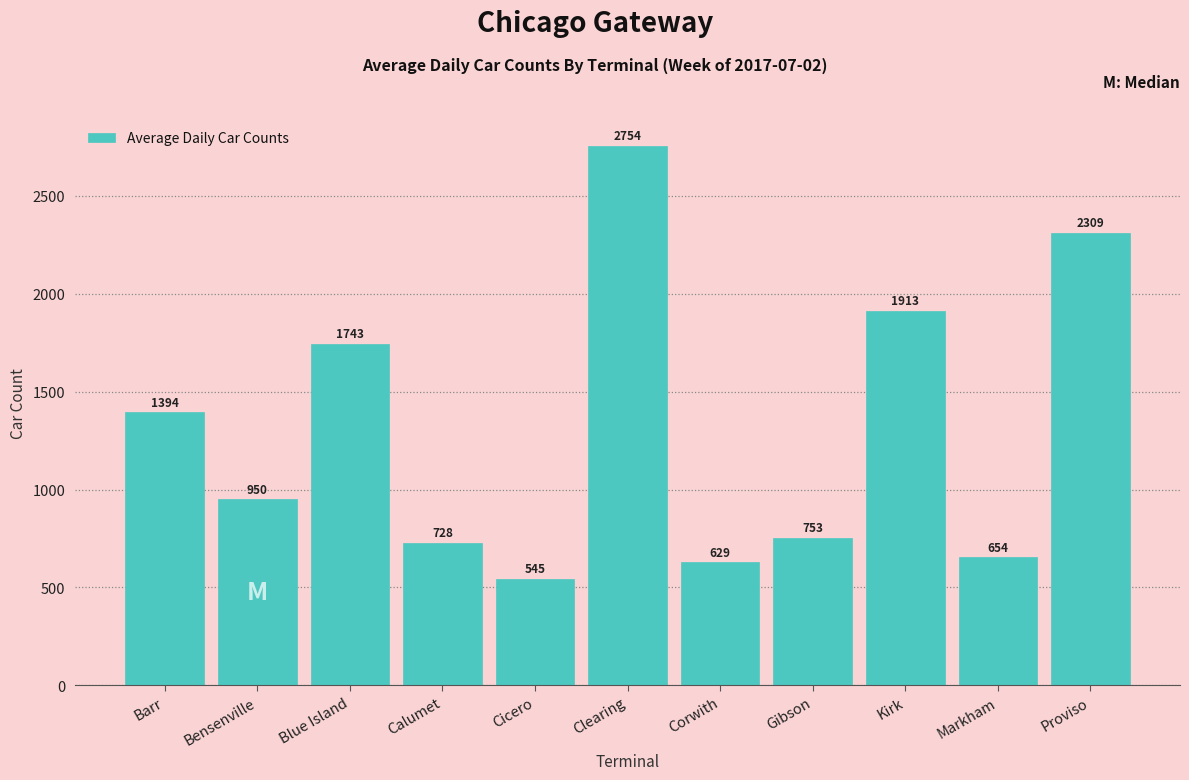

Reading left to right, extract all data points from this chart.

Barr=1394	Bensenville=950	Blue Island=1743	Calumet=728	Cicero=545	Clearing=2754	Corwith=629	Gibson=753	Kirk=1913	Markham=654	Proviso=2309